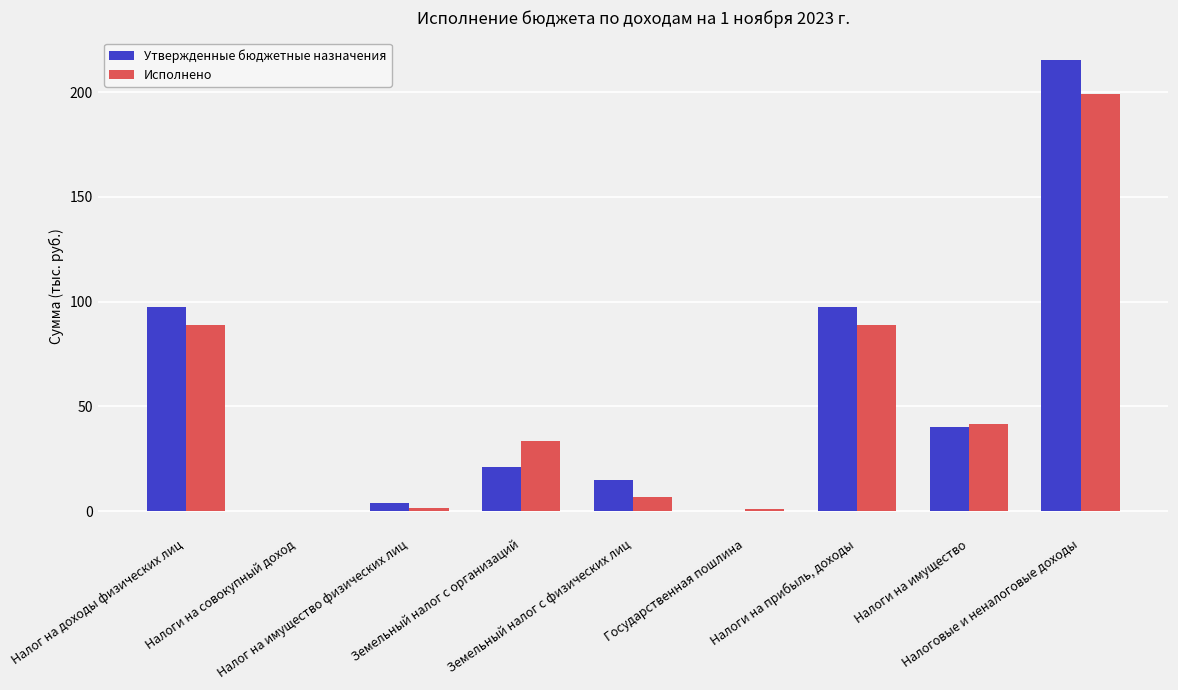

What is the sum of all Исполнено values?

461.4